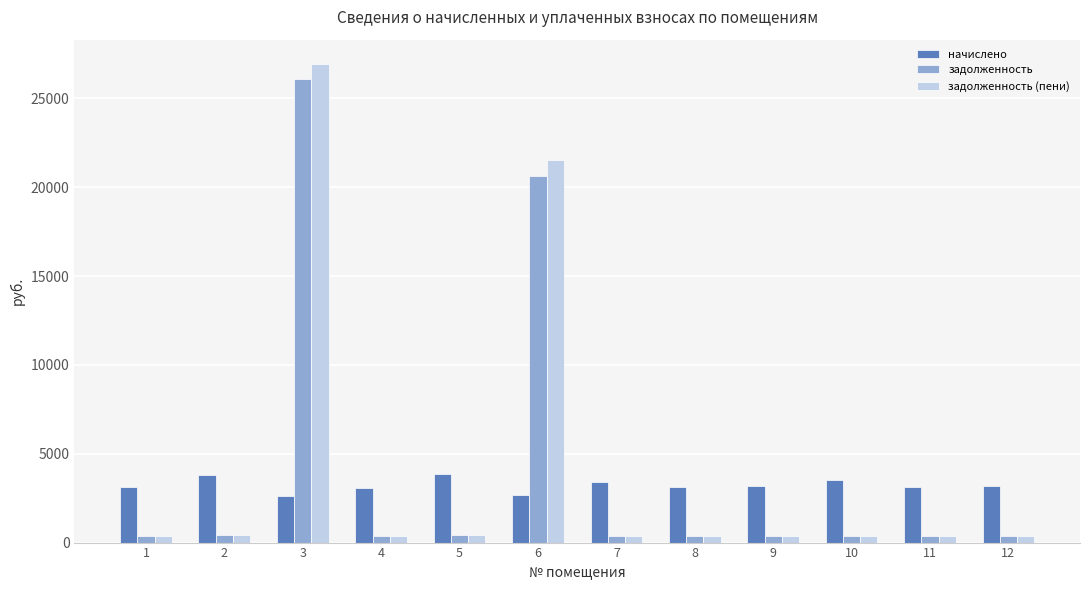

True or false: задолженность has a value of 350.6 at 8.

True